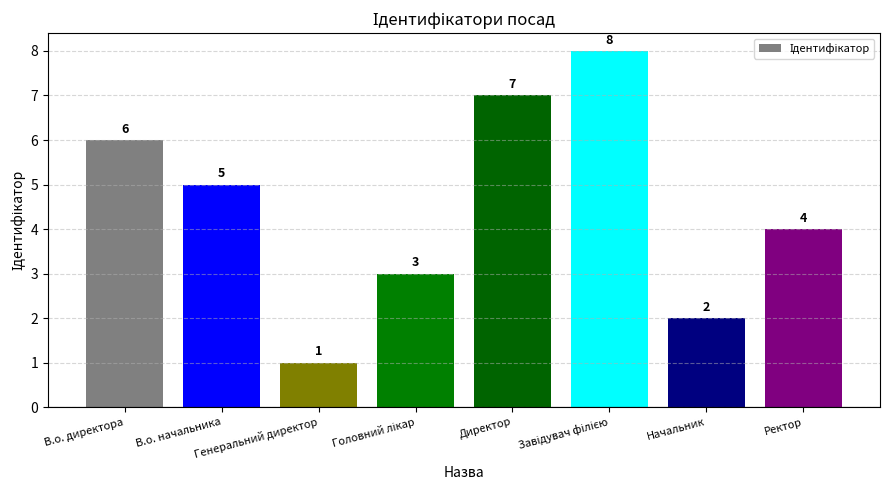

What value does the data have at Генеральний директор?

1